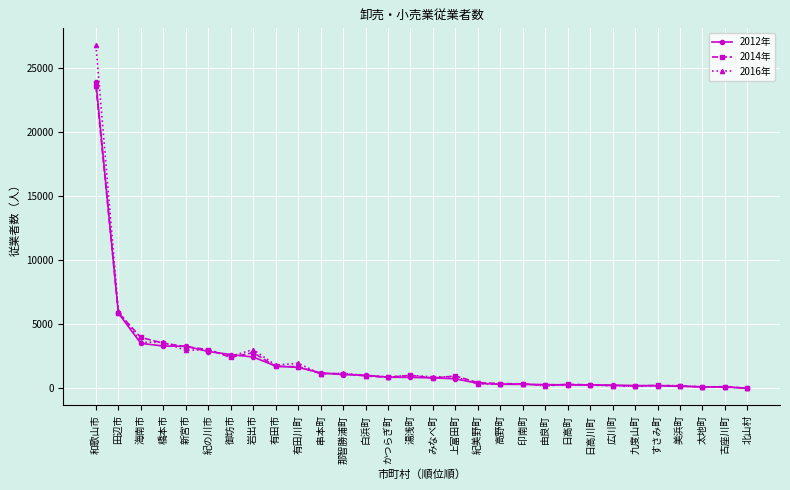

Which series has the widest spread of values?

2016年